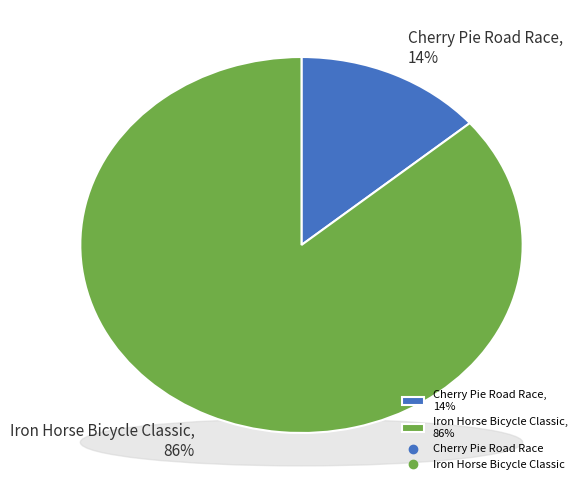

How many slices are in this pie chart?

2